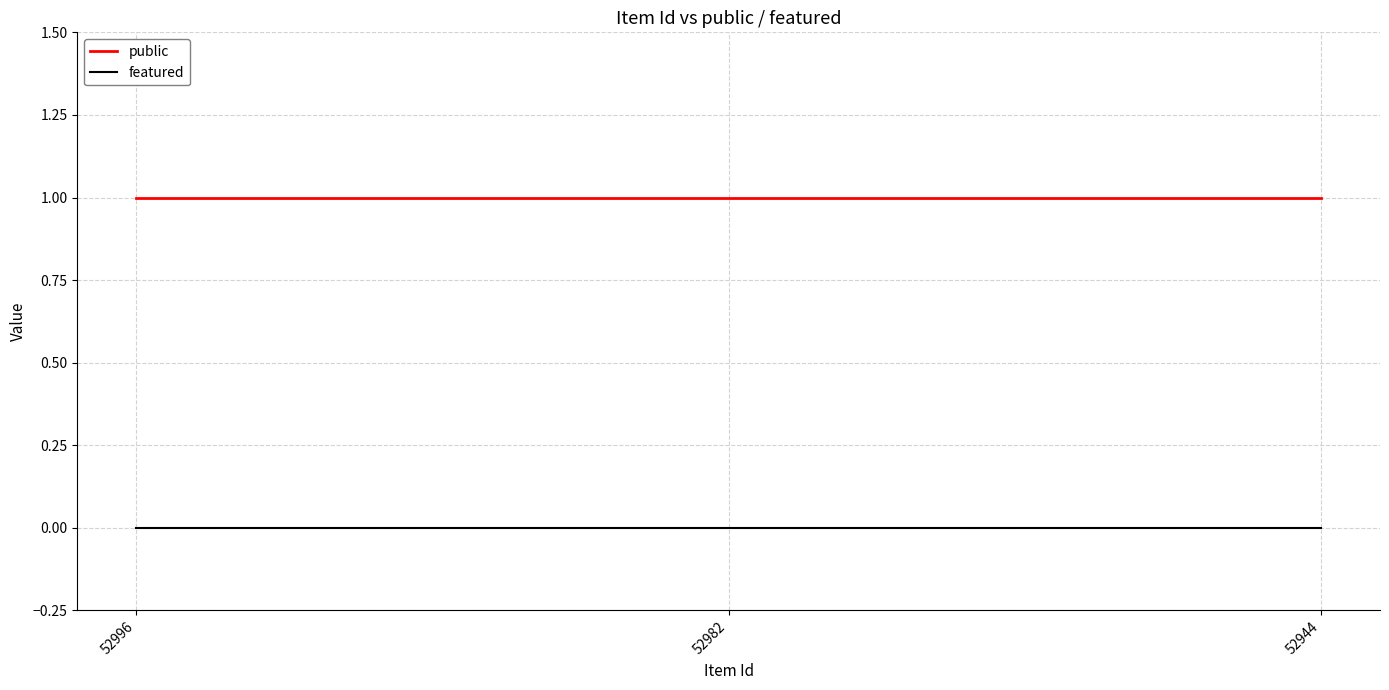

True or false: featured has a value of 0 at 52982.

True